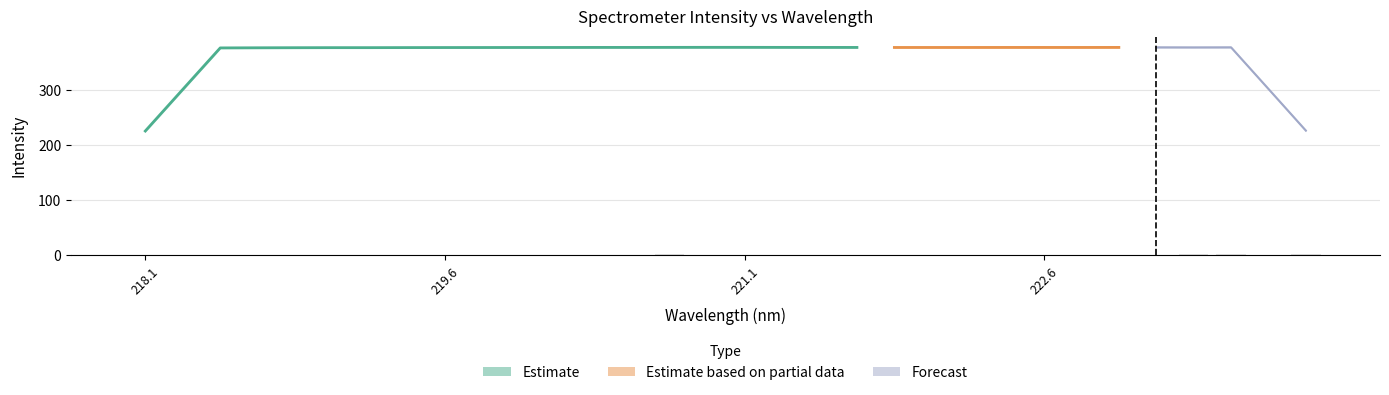

The chart shows a value of 1.5 at 222.4538. True or false?

True